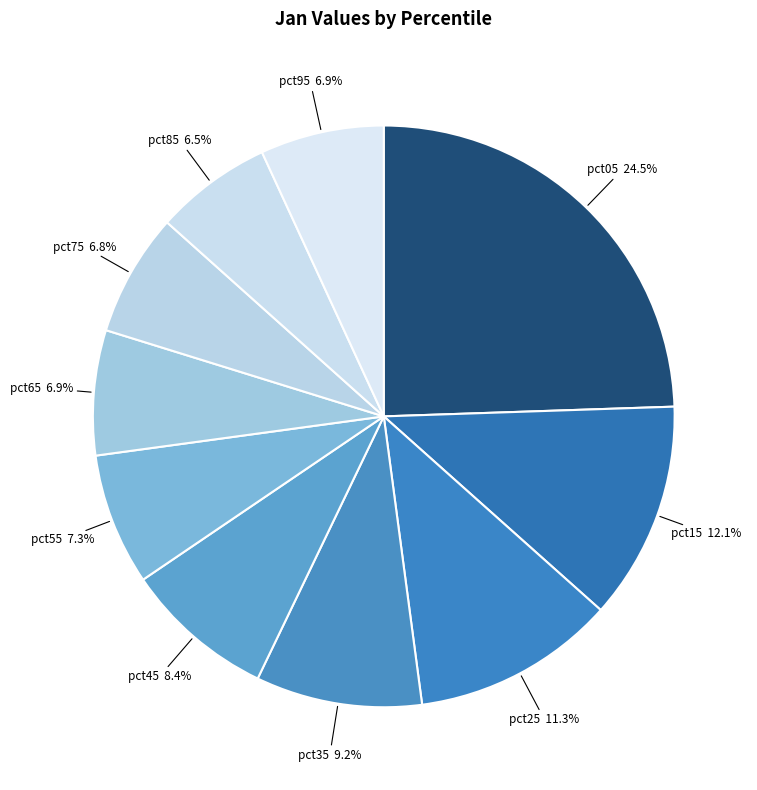

Is there any slice that represents more than half of the pie?

No